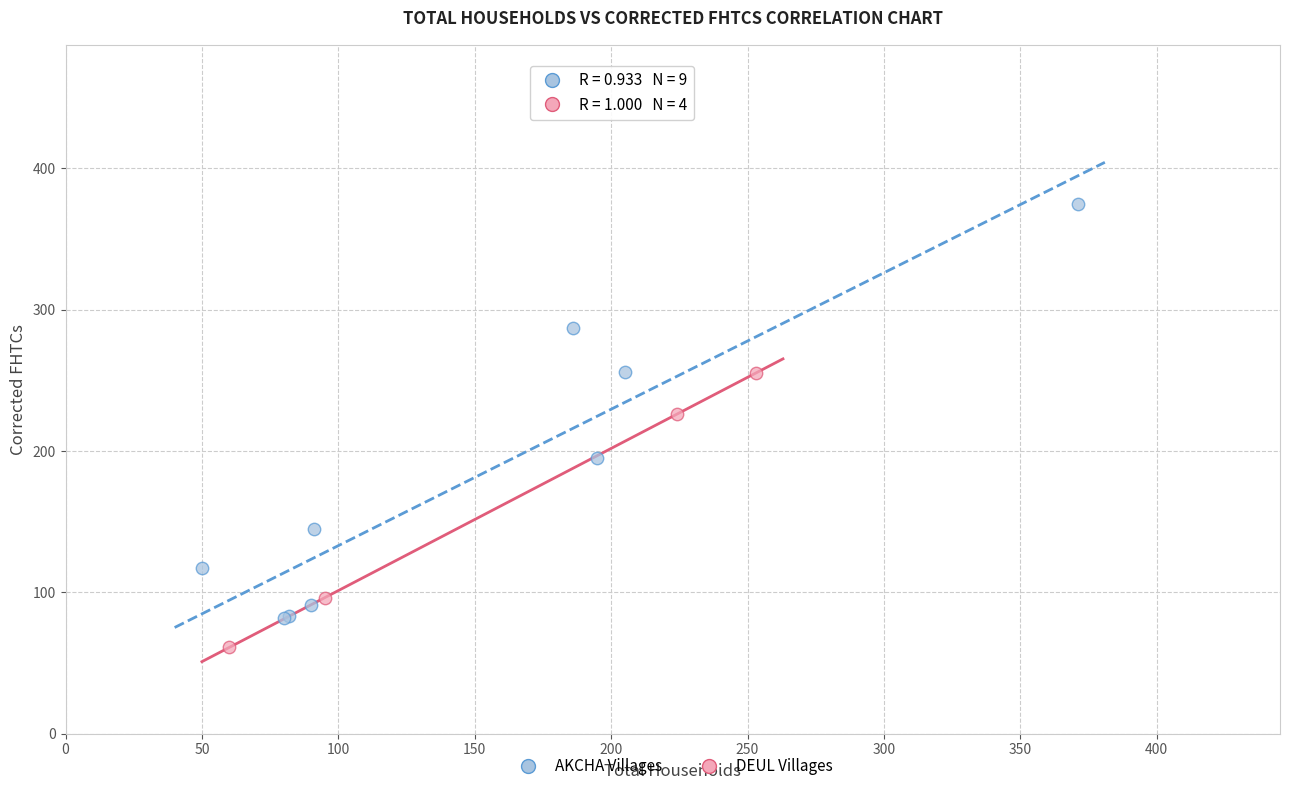

Which series reaches the maximum Y coordinate?

AKCHA Villages